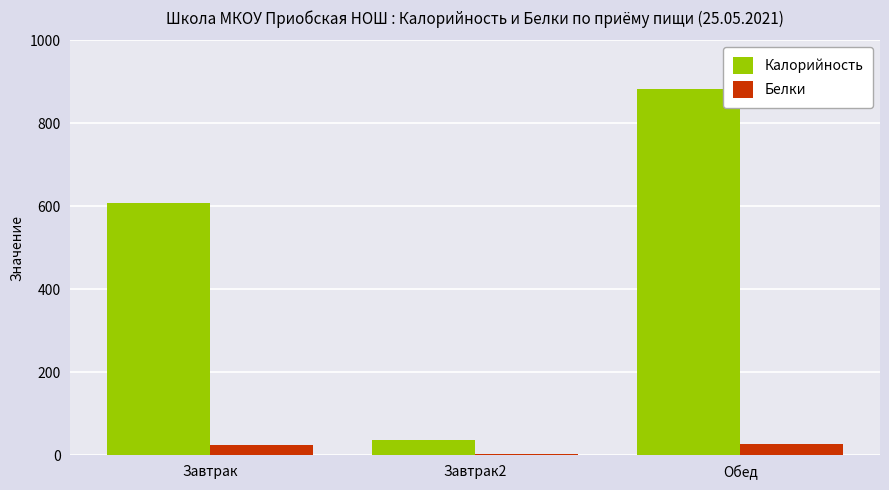

Which series changed the most between Завтрак and Завтрак2?

Калорийность